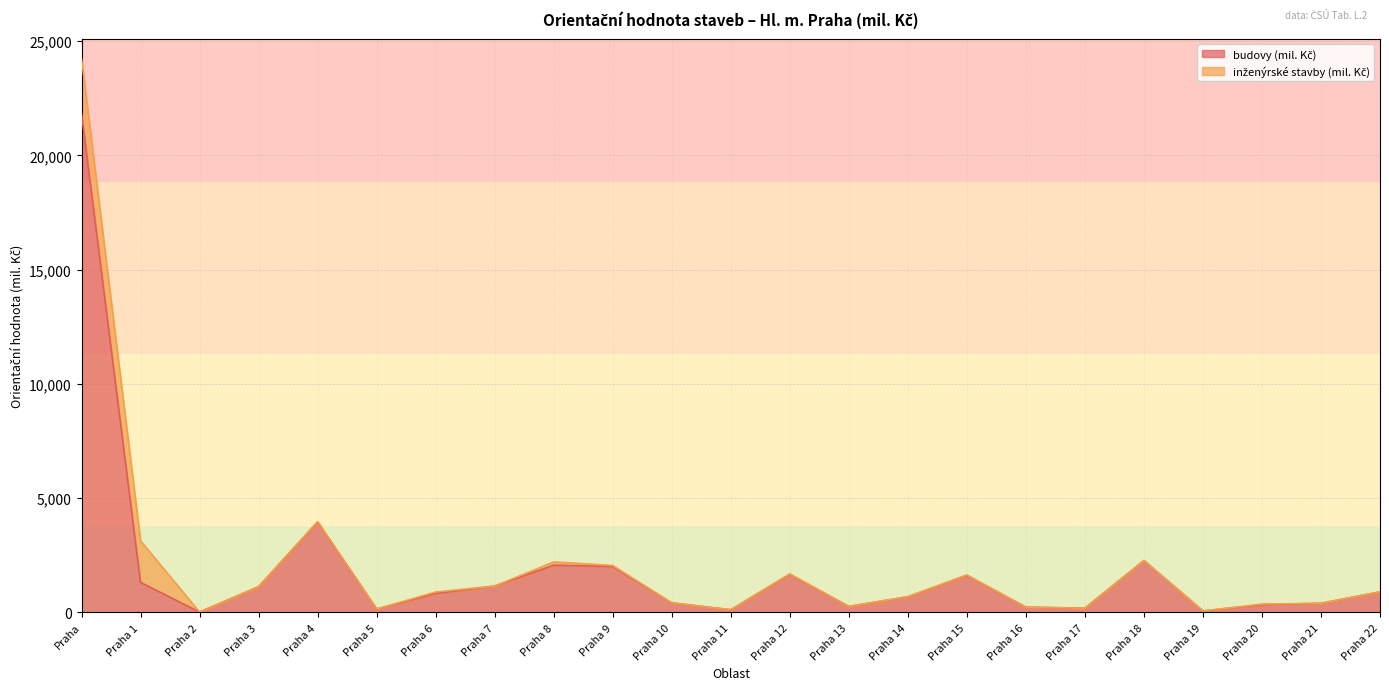

Reading left to right, list all the values displayed in this chart.

Praha=21837	Praha 1=1316	Praha 2=17	Praha 3=1130	Praha 4=3959	Praha 5=152	Praha 6=832	Praha 7=1157	Praha 8=2067	Praha 9=2012	Praha 10=421	Praha 11=119	Praha 12=1672	Praha 13=263	Praha 14=688	Praha 15=1627	Praha 16=234	Praha 17=187	Praha 18=2273	Praha 19=66	Praha 20=342	Praha 21=402	Praha 22=901